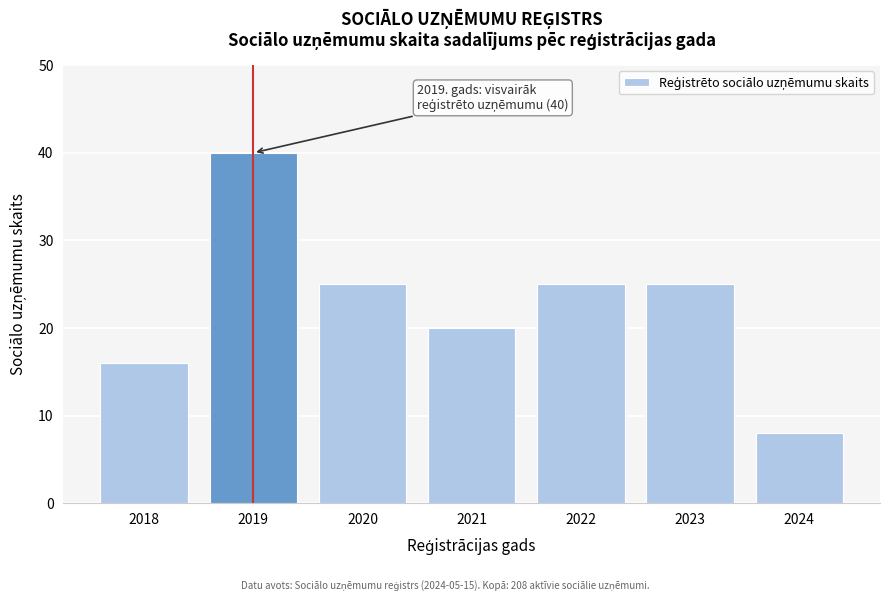

Reading left to right, what are all the values shown in this chart?

2018=16	2019=40	2020=25	2021=20	2022=25	2023=25	2024=8